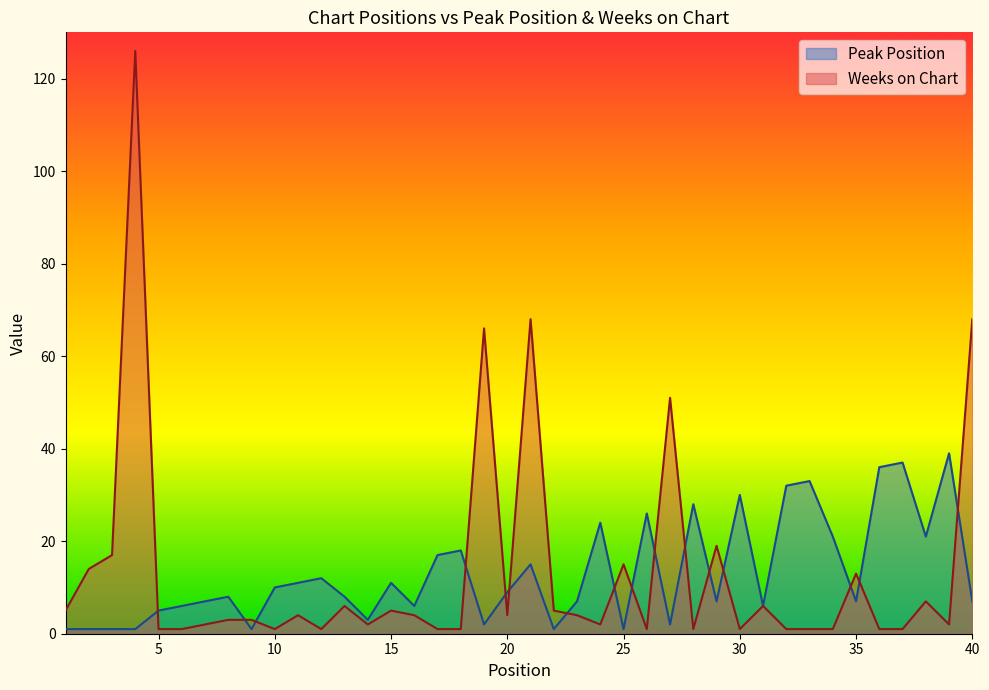

Is it true that Weeks on Chart equals 1 at 30?

True